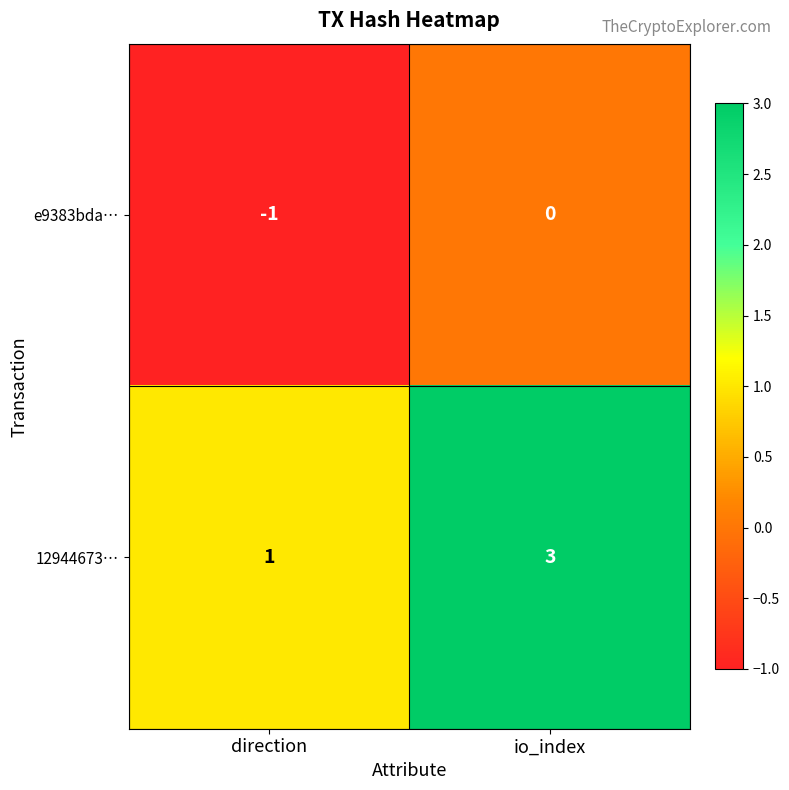

What is the highest value of the 12944673… series?

3